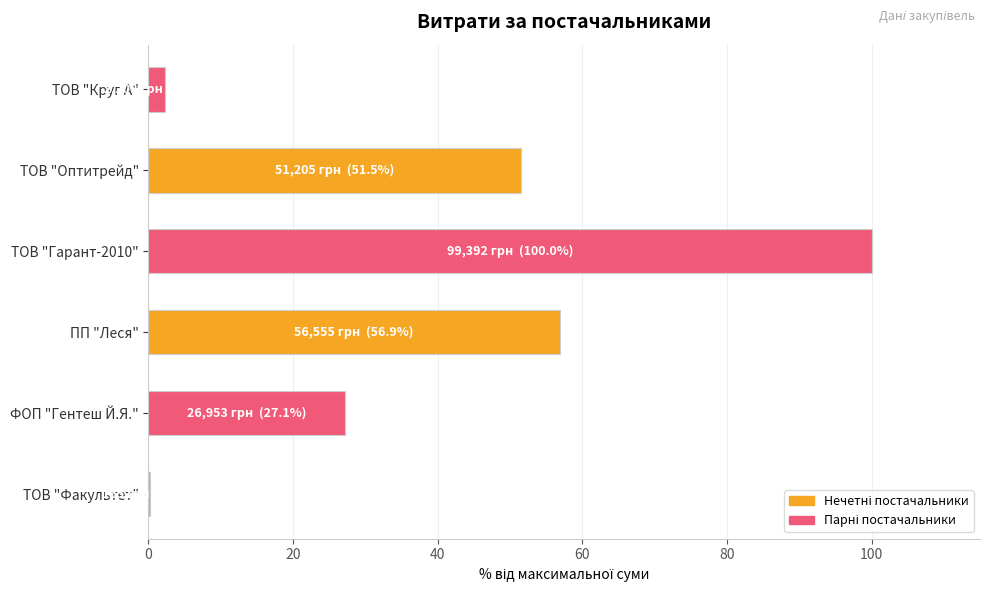

Reading bottom to top, list all the values displayed in this chart.

ТОВ "Факультет"=0.2	ФОП "Гентеш Й.Я."=27.1	ПП "Леся"=56.9	ТОВ "Гарант-2010"=100.0	ТОВ "Оптитрейд"=51.5	ТОВ "Круг А"=2.2